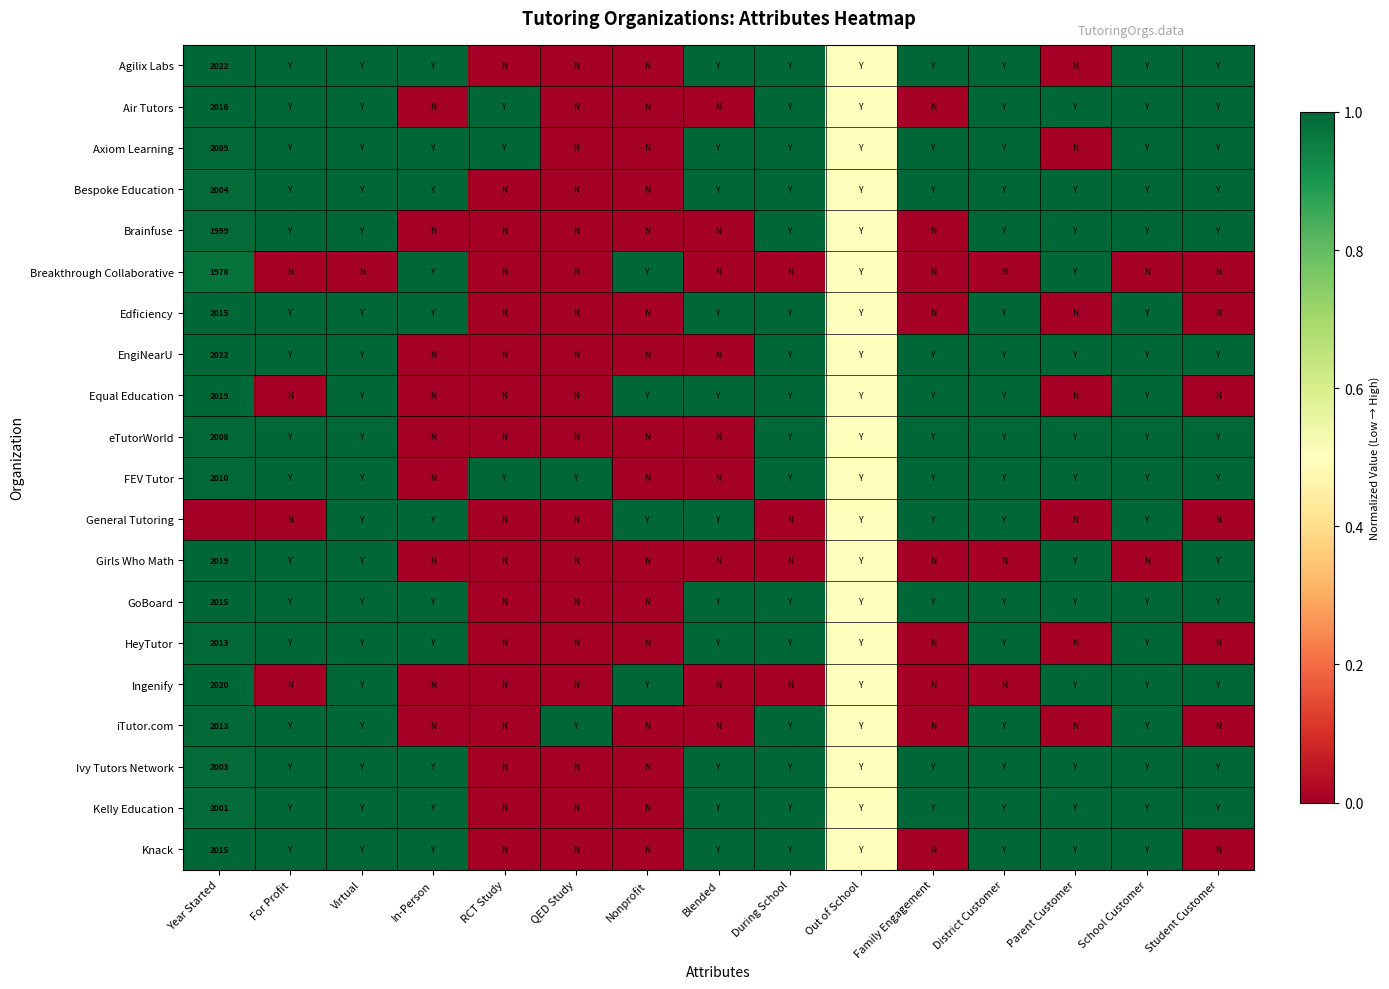

Rank the categories by Bespoke Education value from lowest to highest.

RCT Study, QED Study, Nonprofit, Out of School, Year Started, For Profit, Virtual, In-Person, Blended, During School, Family Engagement, District Customer, Parent Customer, School Customer, Student Customer